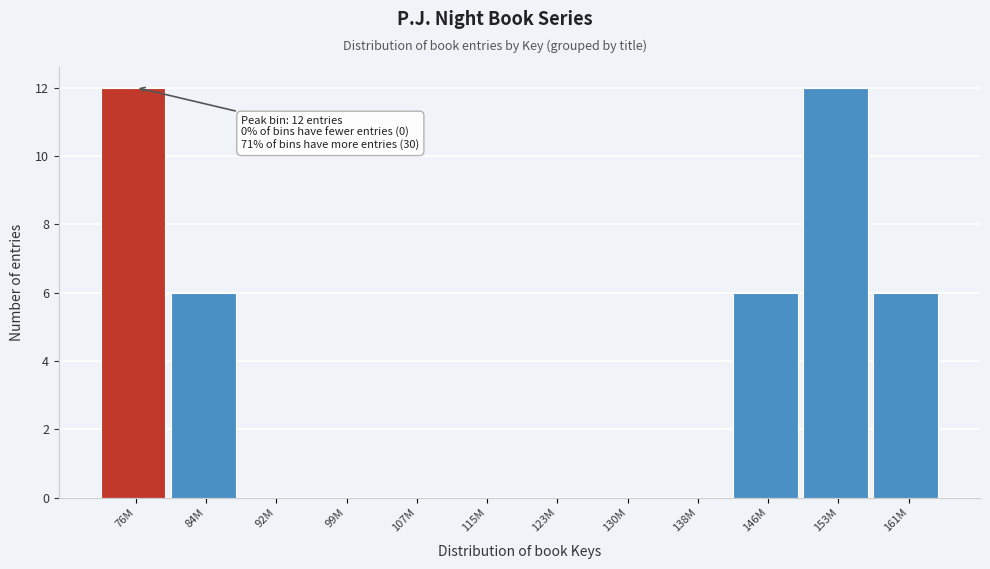

Reading right to left, extract all data points from this chart.

161M=6	153M=12	146M=6	138M=0	130M=0	123M=0	115M=0	107M=0	99M=0	92M=0	84M=6	76M=12